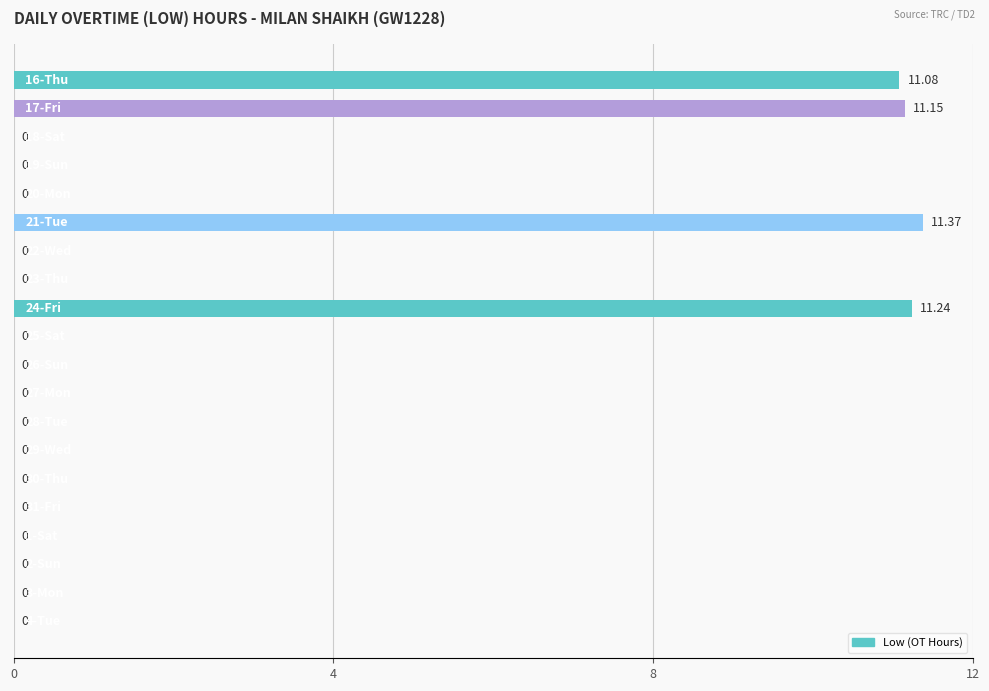

What is the difference between the second highest and minimum values?

11.2